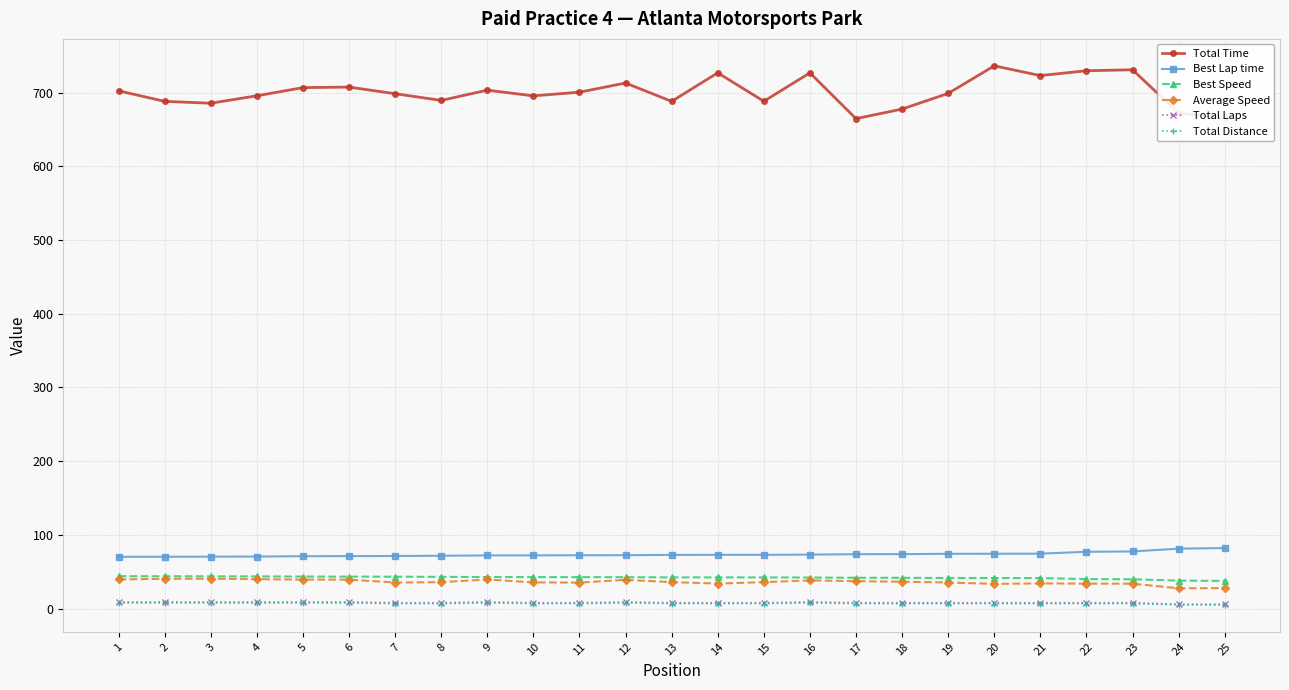

What is the sum of the Total Laps values at 25 and 5?

15.0